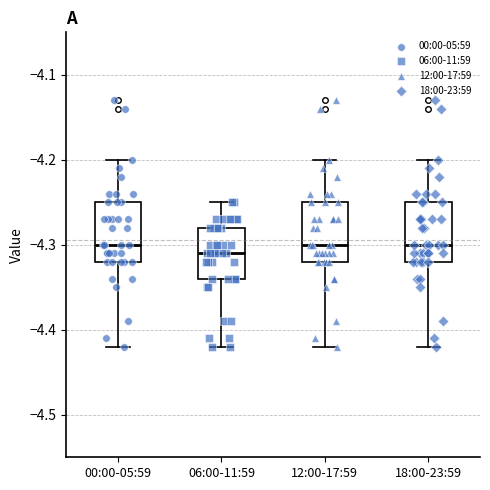

Reading left to right, transcribe this box plot: for each box, give where its median line is, the range the box spans, and where its two whiskers end, as read against the y-axis. The values are not printed on the chart, so give them approximately, as read against the axis.

00:00-05:59: median -4.30, box -4.32 to -4.25, whiskers -4.42 to -4.20
06:00-11:59: median -4.31, box -4.34 to -4.28, whiskers -4.42 to -4.25
12:00-17:59: median -4.30, box -4.32 to -4.25, whiskers -4.42 to -4.20
18:00-23:59: median -4.30, box -4.32 to -4.25, whiskers -4.42 to -4.20